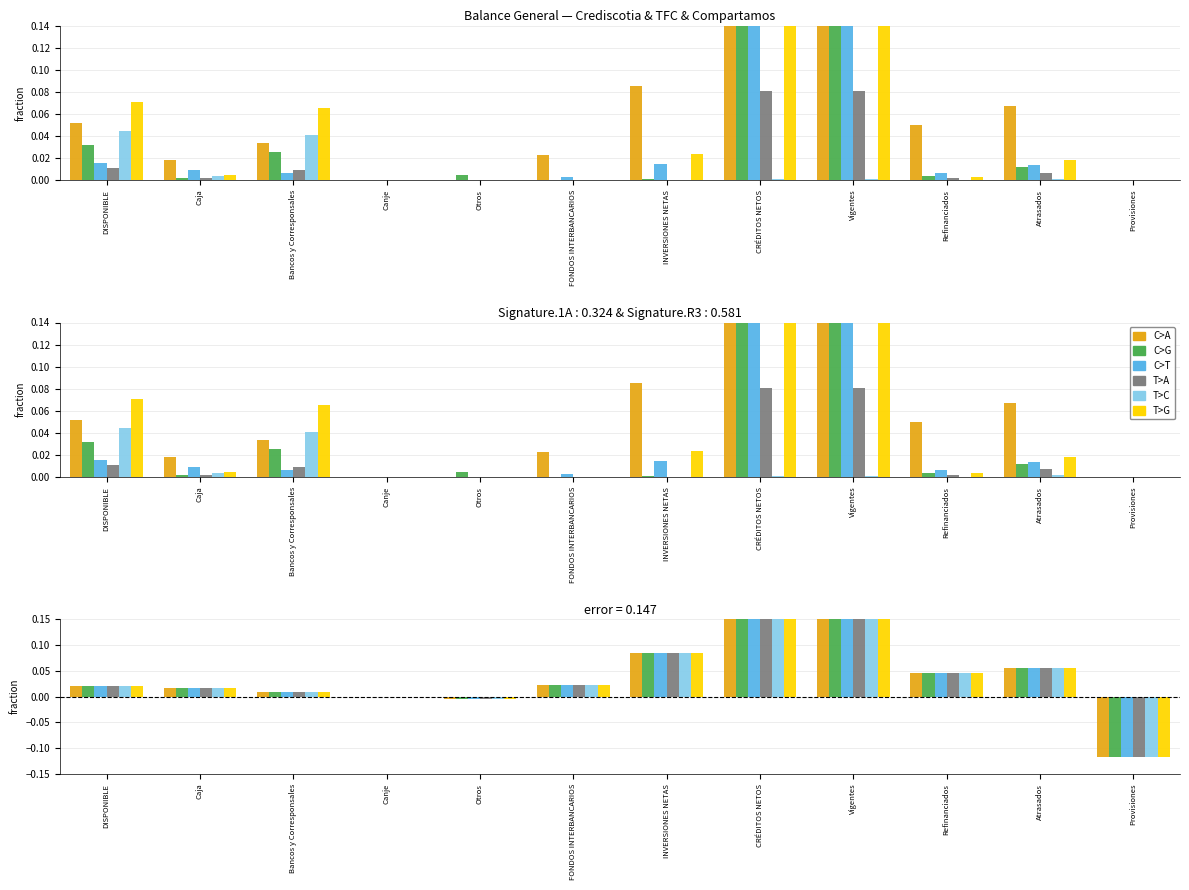

How many data points in T>G (Compartamos MN) are less than 0?

2